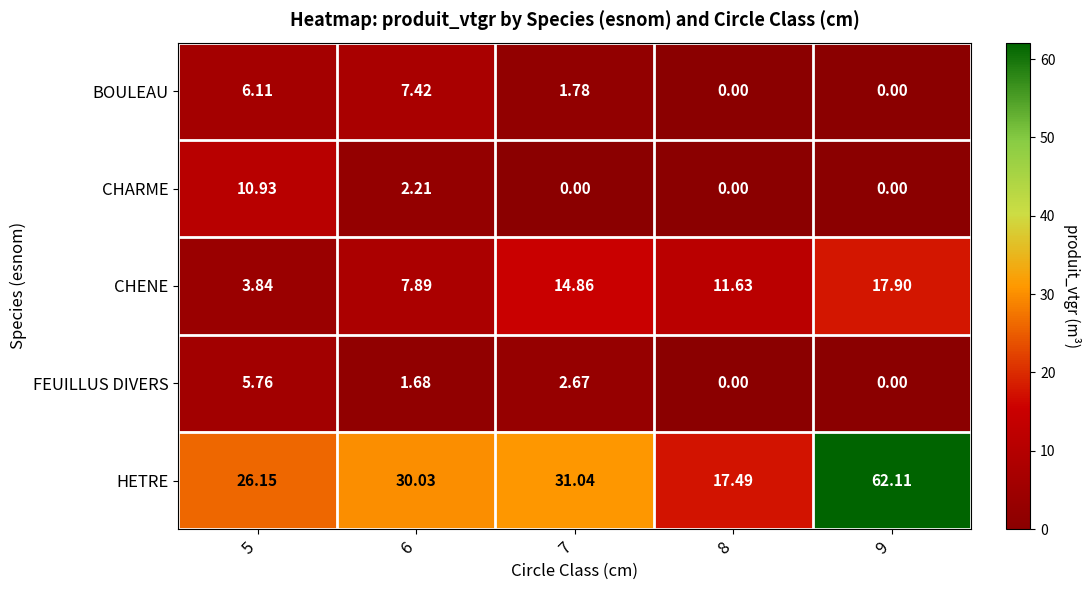

Which series has the largest range (max minus min)?

HETRE